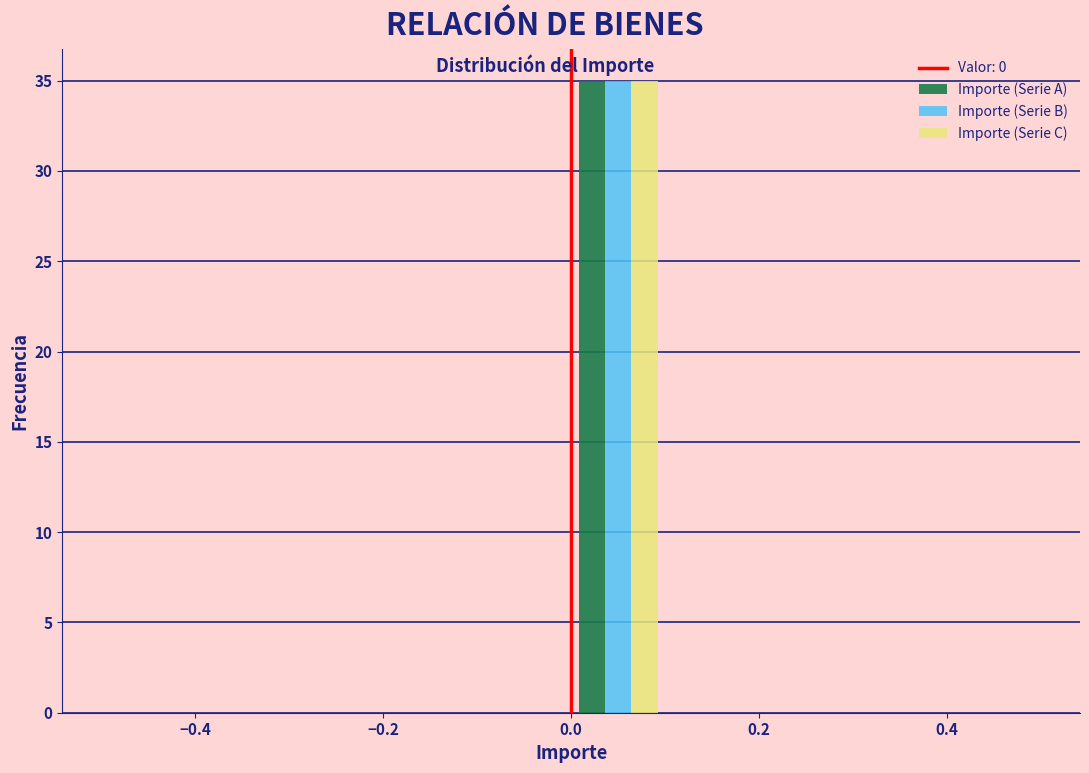

In the Importe (Serie C) series, which range on the x-axis has the tallest bar?

0.0 to 0.1